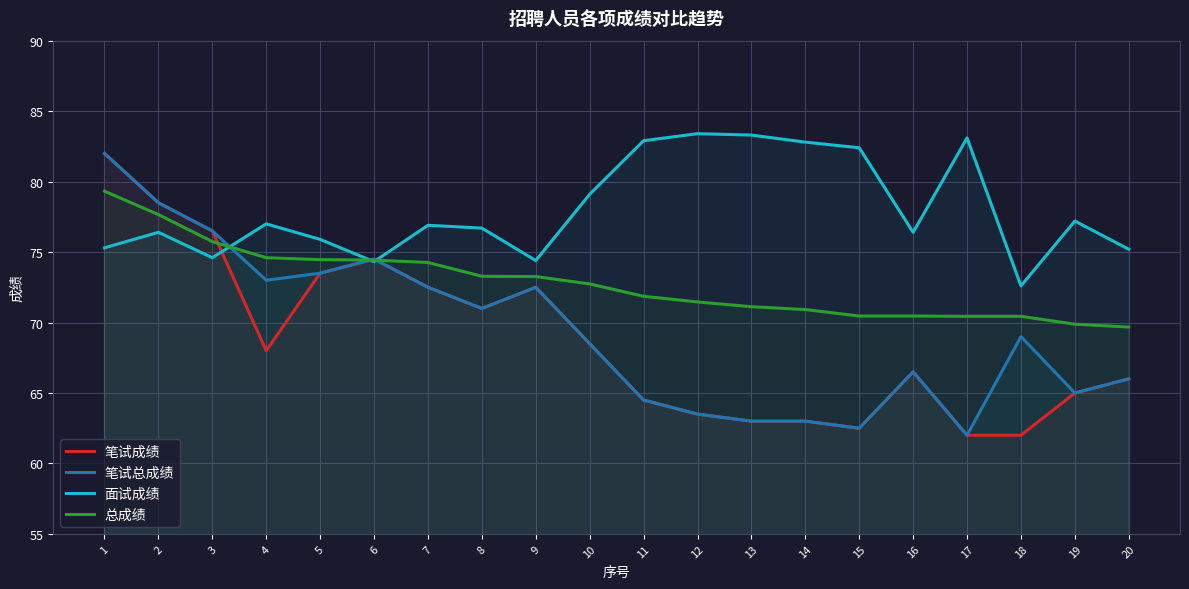

Where does the 面试成绩 series first go above 76?

2